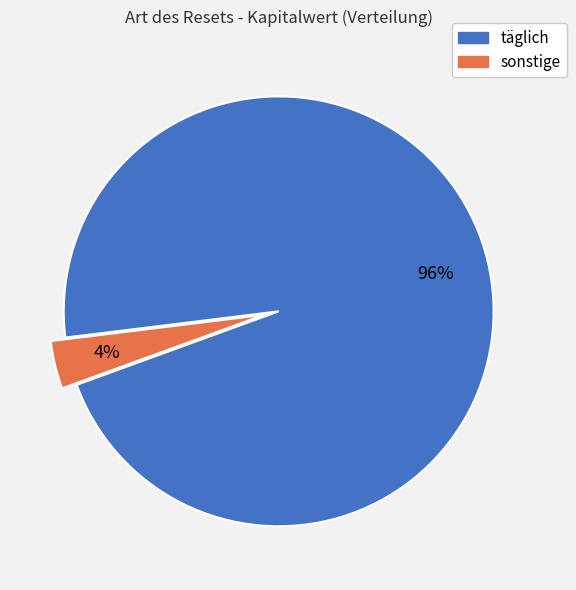

To the nearest percent, what is the average slice percentage?

50%